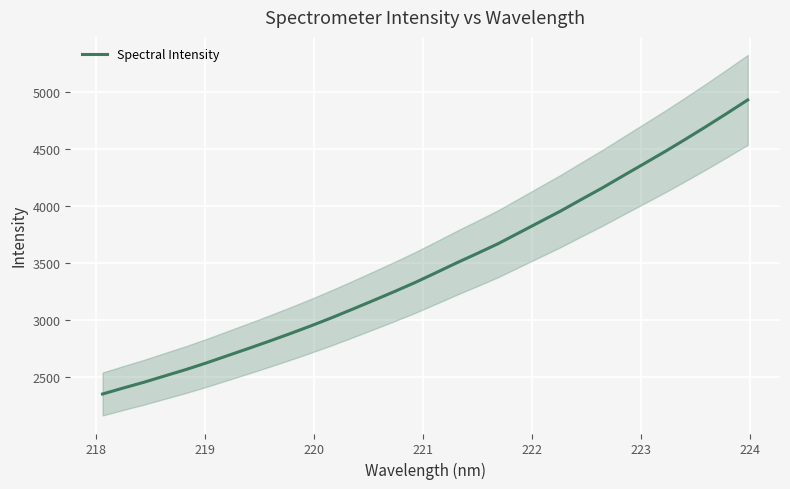

What is the maximum value shown in the chart?

4934.3